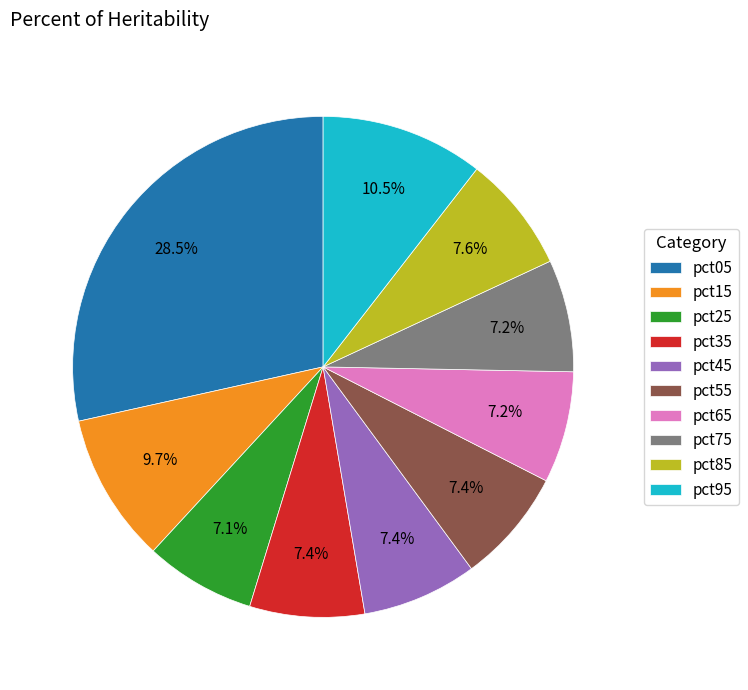

Is the sum of pct15 and pct05 greater than half?

No